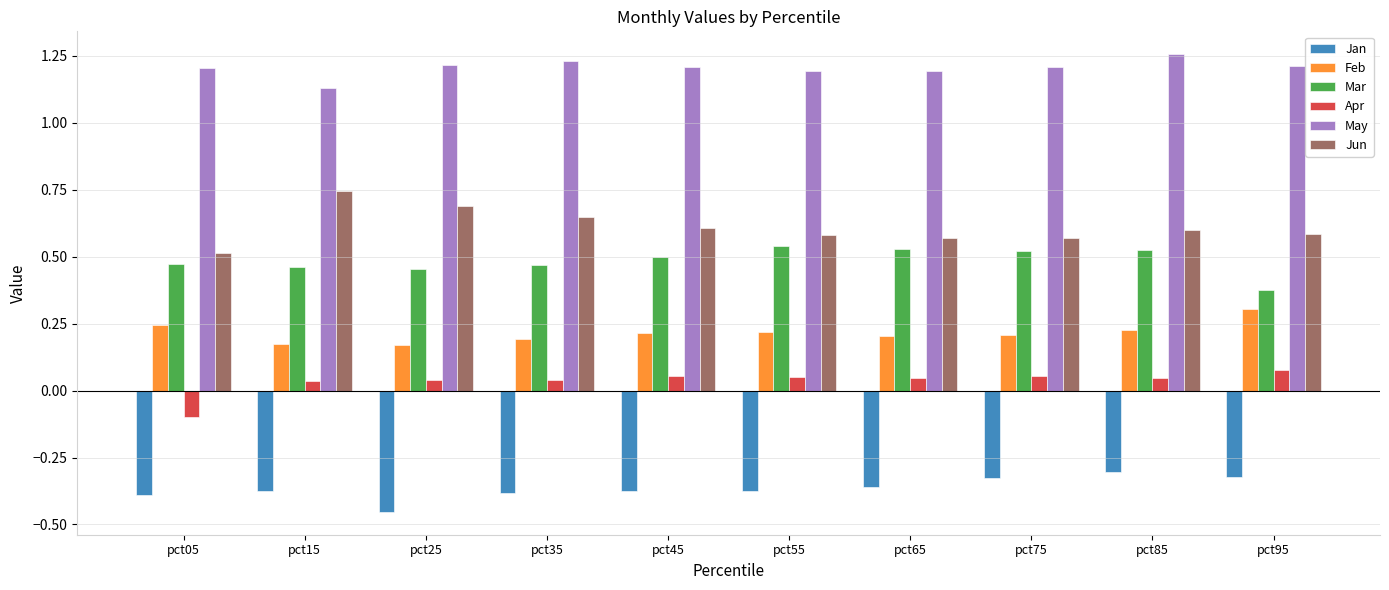

Is it true that Jun equals 0.7 at pct25?

True